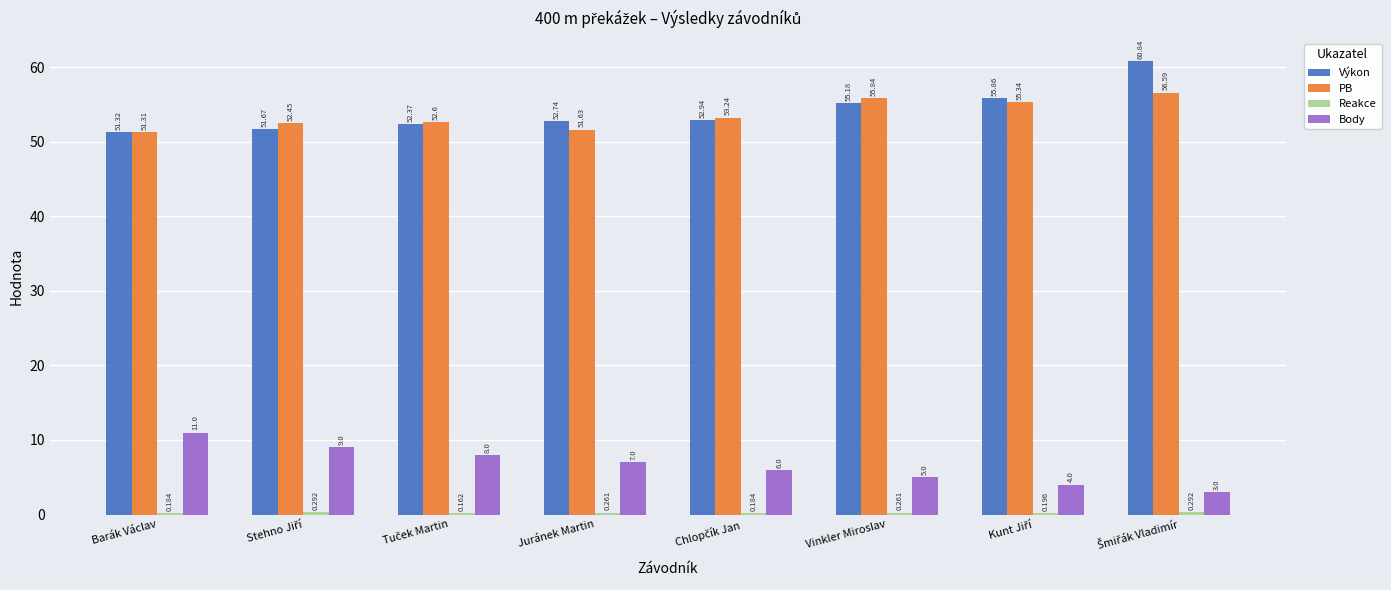

At which label is Body closest to 7?

Juránek Martin